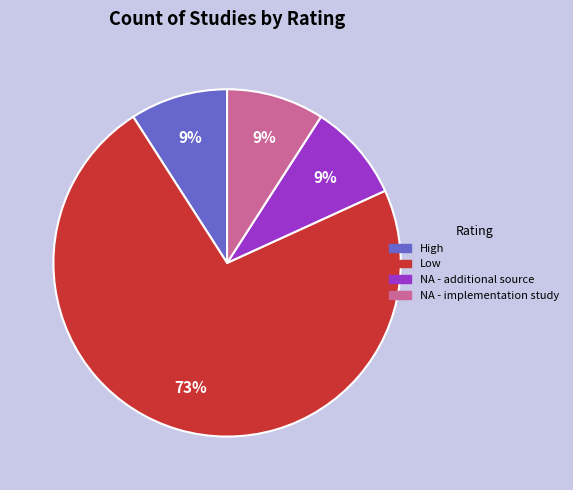

Is there any slice that represents more than half of the pie?

Yes